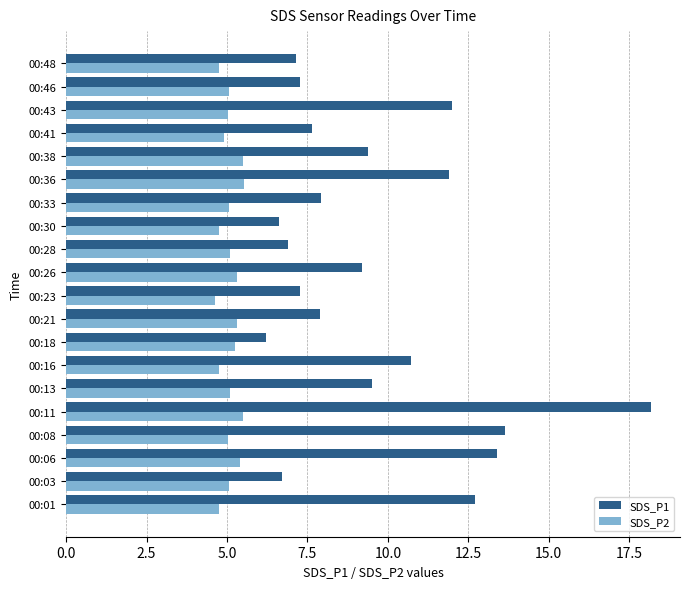

What is the lowest value of the SDS_P1 series?

6.2